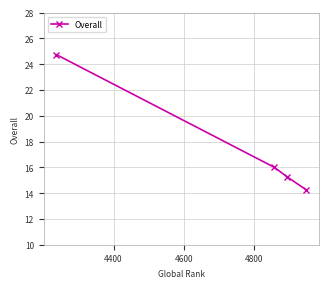

What is the maximum value shown in the chart?

24.8